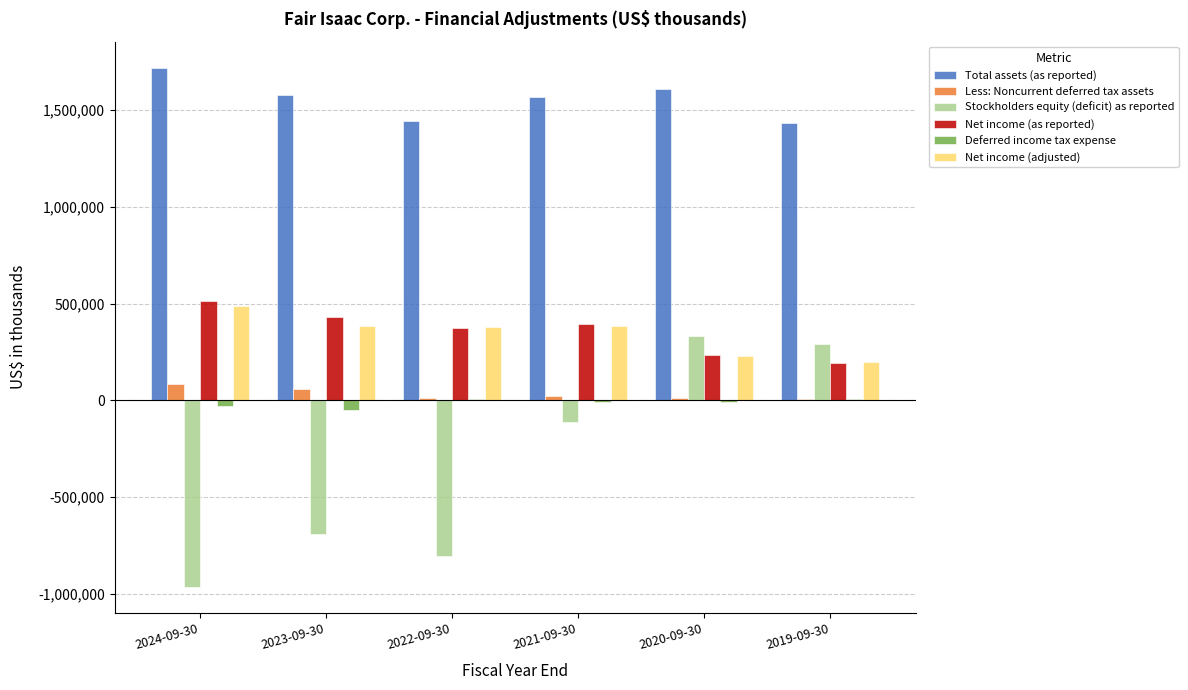

At 2023-09-30, list the series in order from largest to smallest.

Total assets (as reported), Net income (as reported), Net income (adjusted), Less: Noncurrent deferred tax assets, Stockholders equity (deficit) as reported, Deferred income tax expense